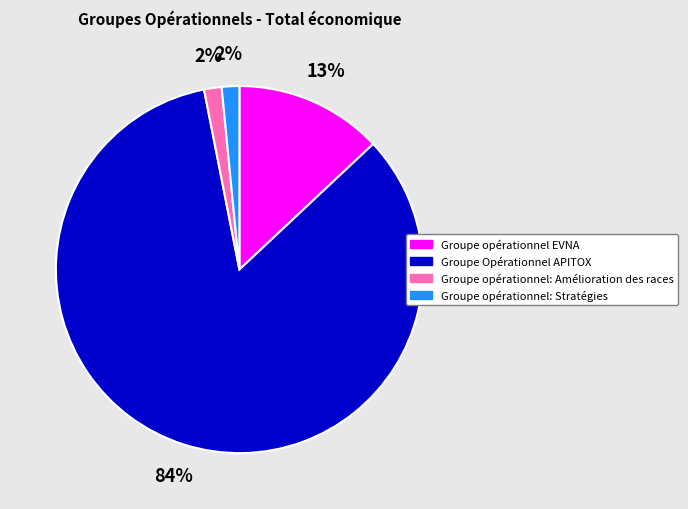

How many segments does this pie chart have?

4